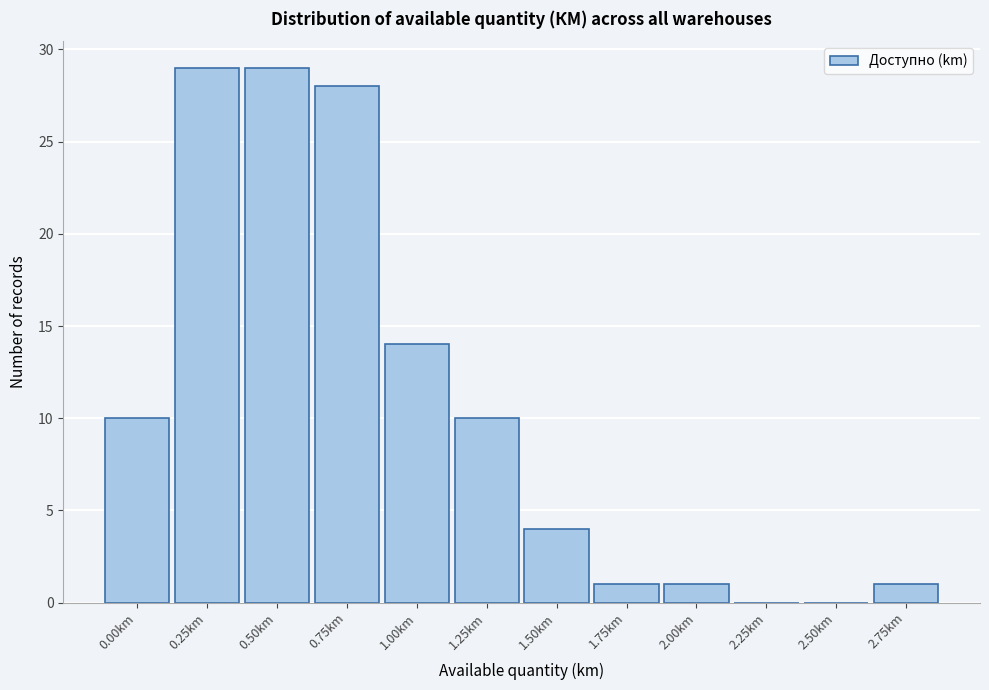

Reading left to right, what are all the values shown in this chart?

0.00km=10	0.25km=29	0.50km=29	0.75km=28	1.00km=14	1.25km=10	1.50km=4	1.75km=1	2.00km=1	2.25km=0	2.50km=0	2.75km=1